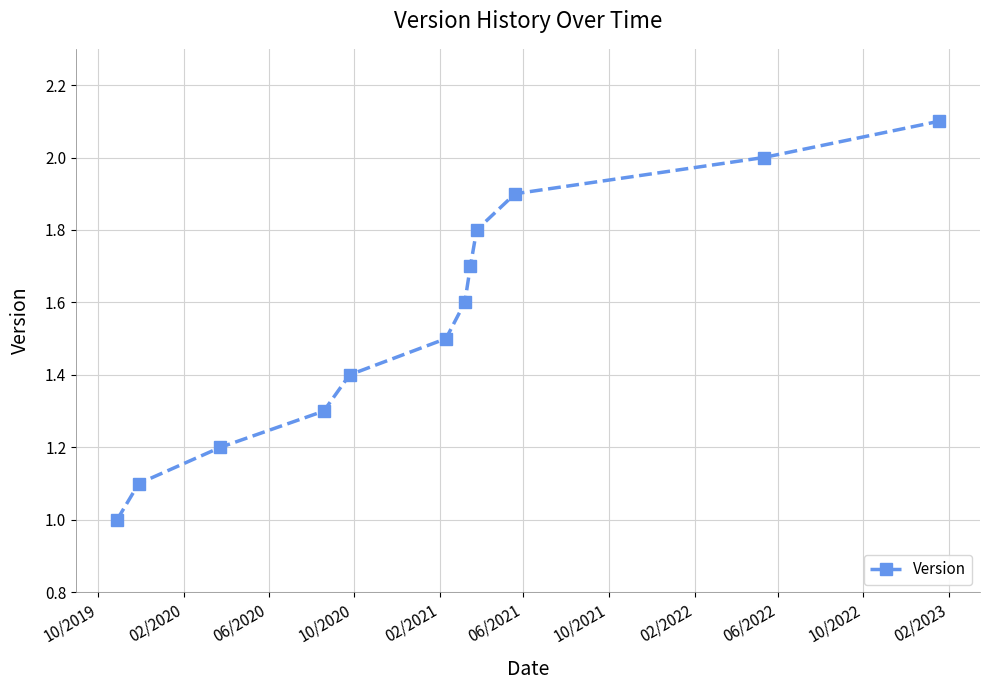

What is the value of the 9th point from the left?

1.8